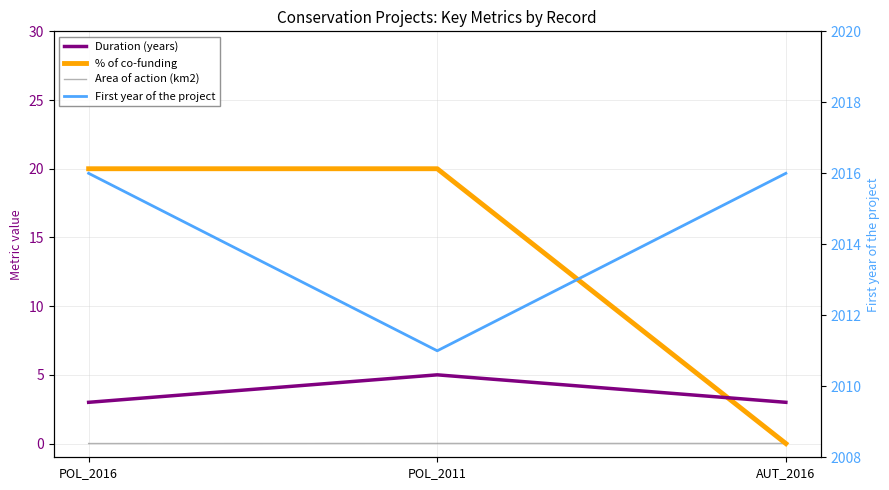

How many lines are shown in the chart?

4